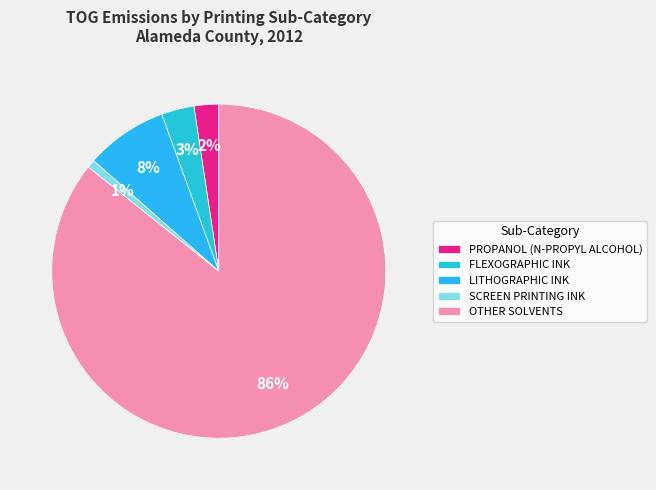

True or false: SCREEN PRINTING INK accounts for 1% of the total.

True